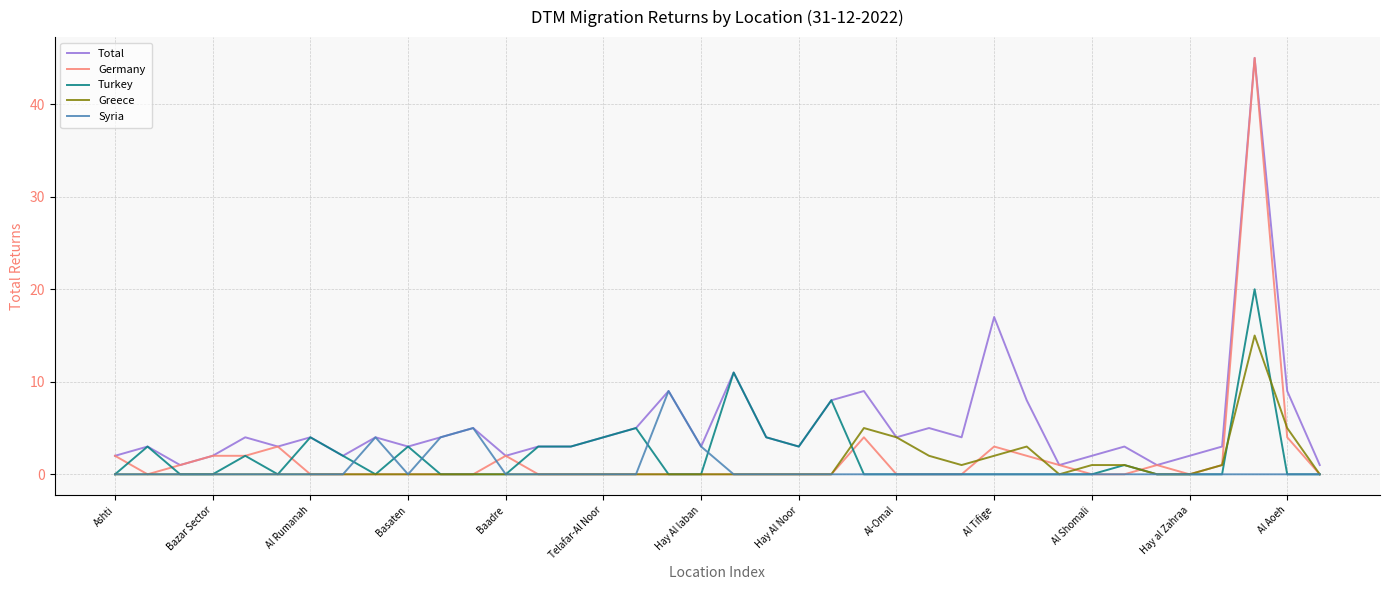

How many lines are shown in the chart?

5